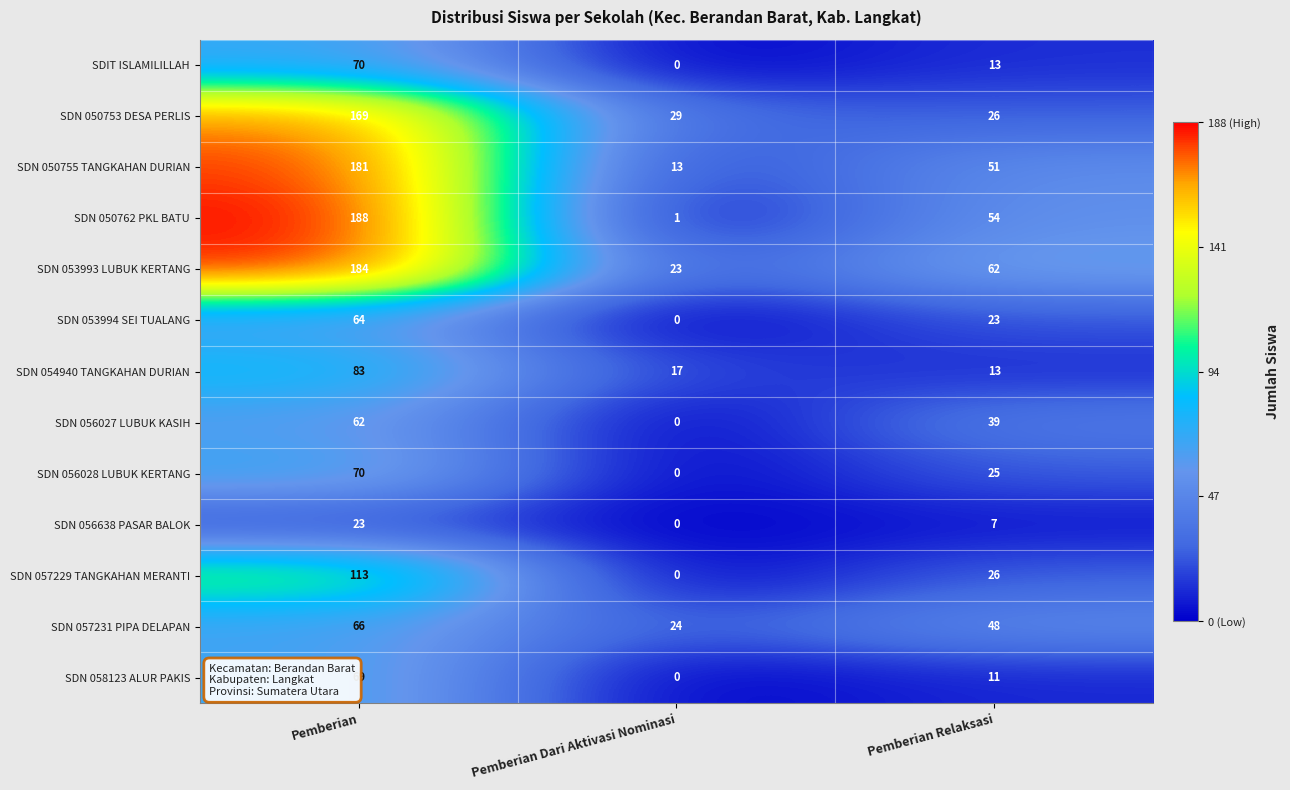

Which series has the largest range (max minus min)?

SDN 050762 PKL BATU